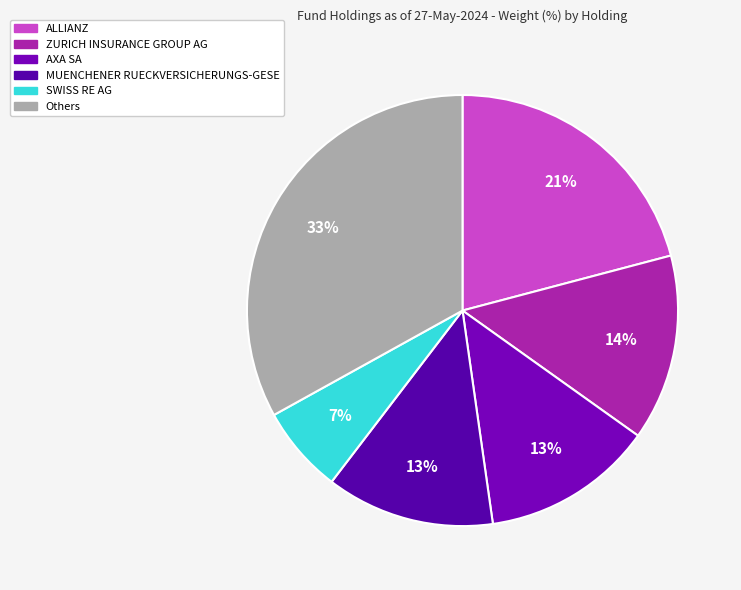

How many segments does this pie chart have?

6